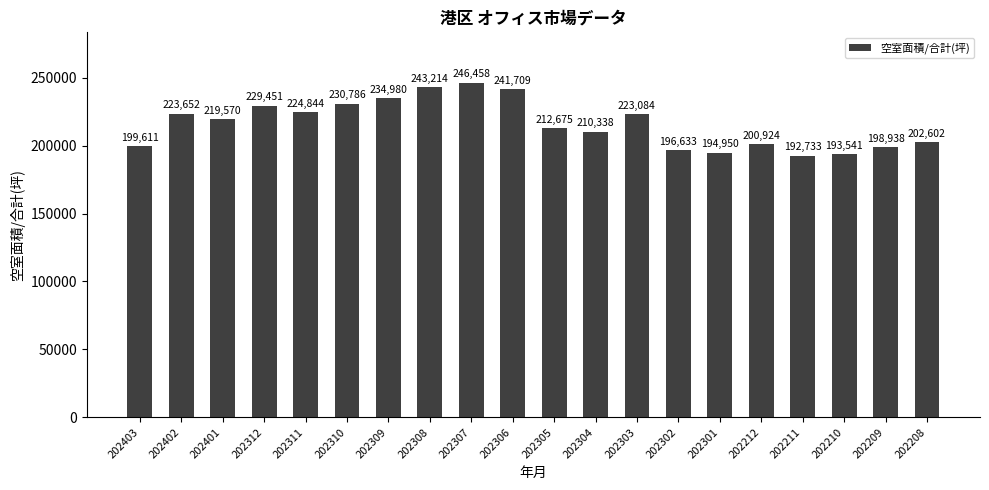

Which label corresponds to the smallest value in the chart?

202211